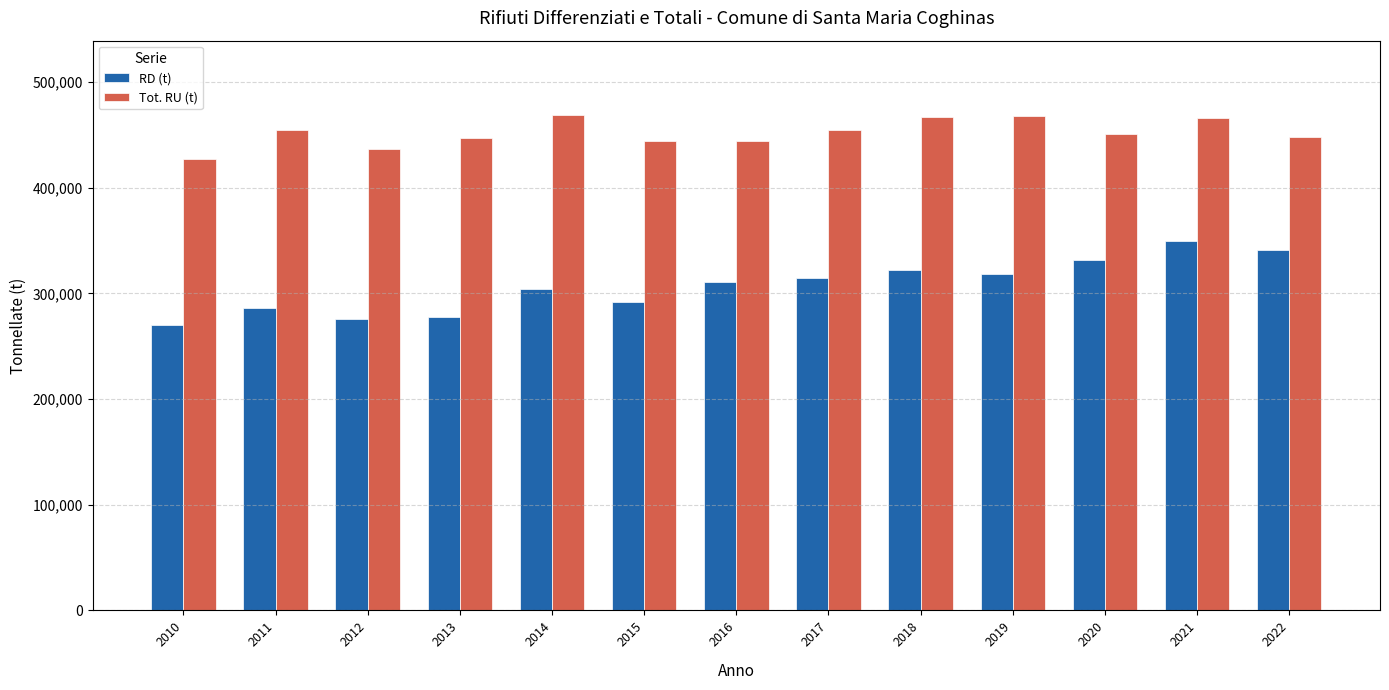

At how many categories does at least one series exceed 355579?

13